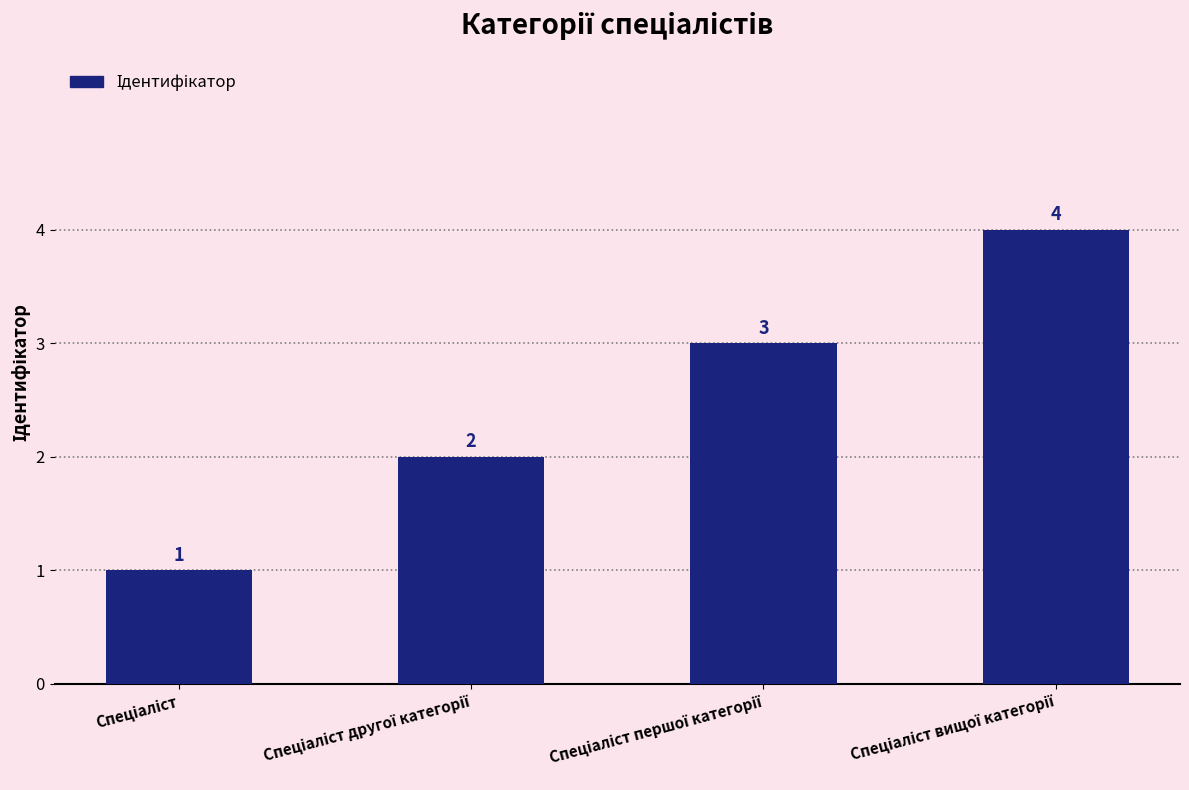

What is the sum of all values?

10